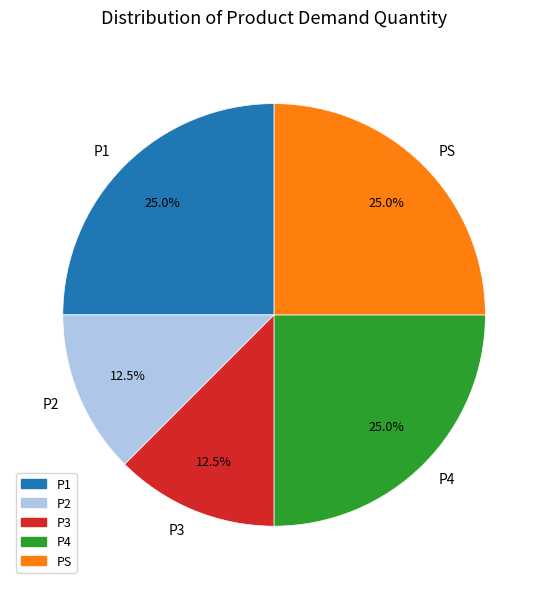

What portion of the pie excludes P3?

87.5%